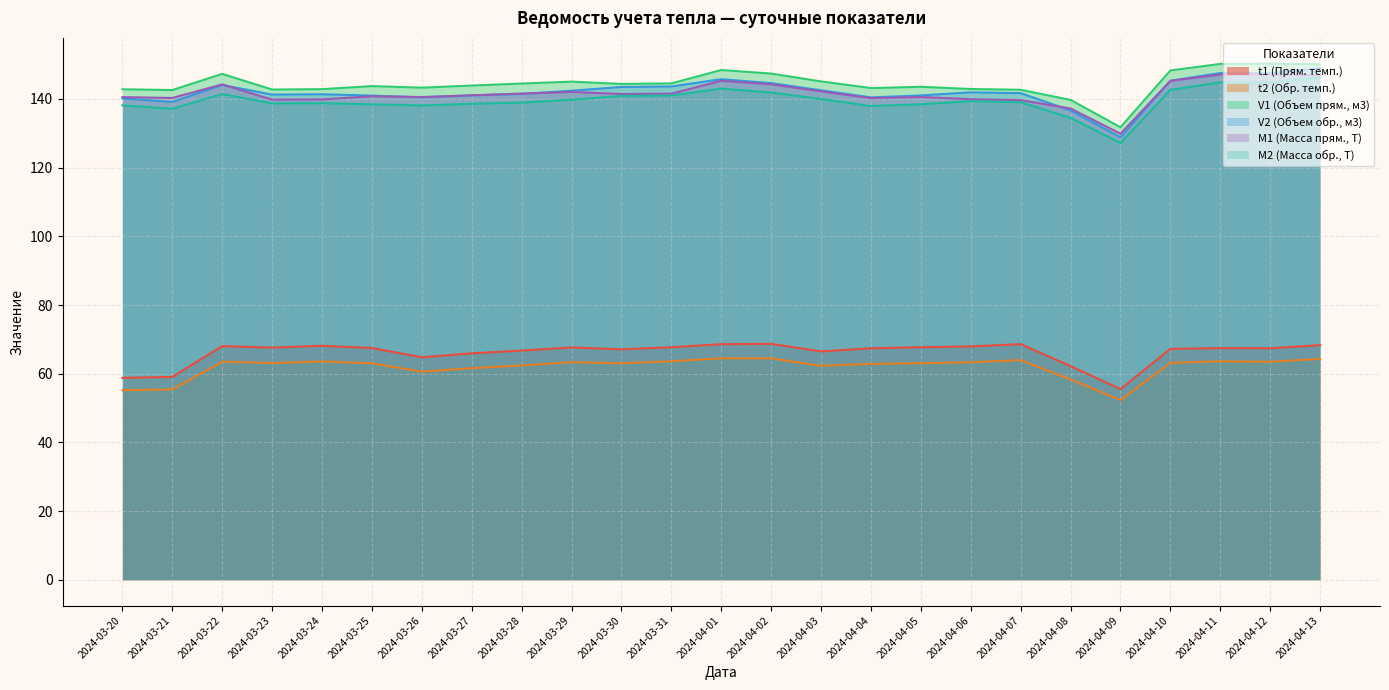

What is the label of the 8th point from the right?

2024-04-06